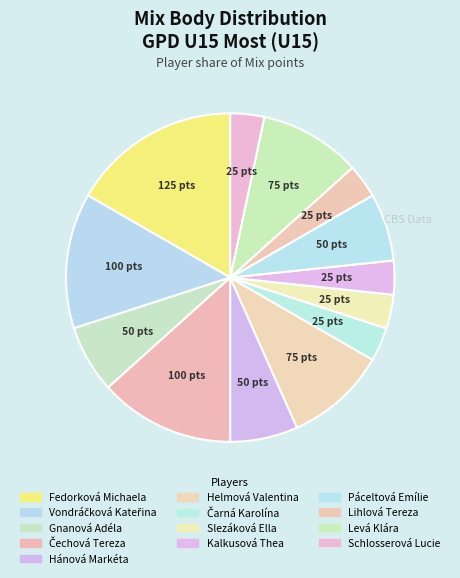

Count the number of slices in the pie.

13